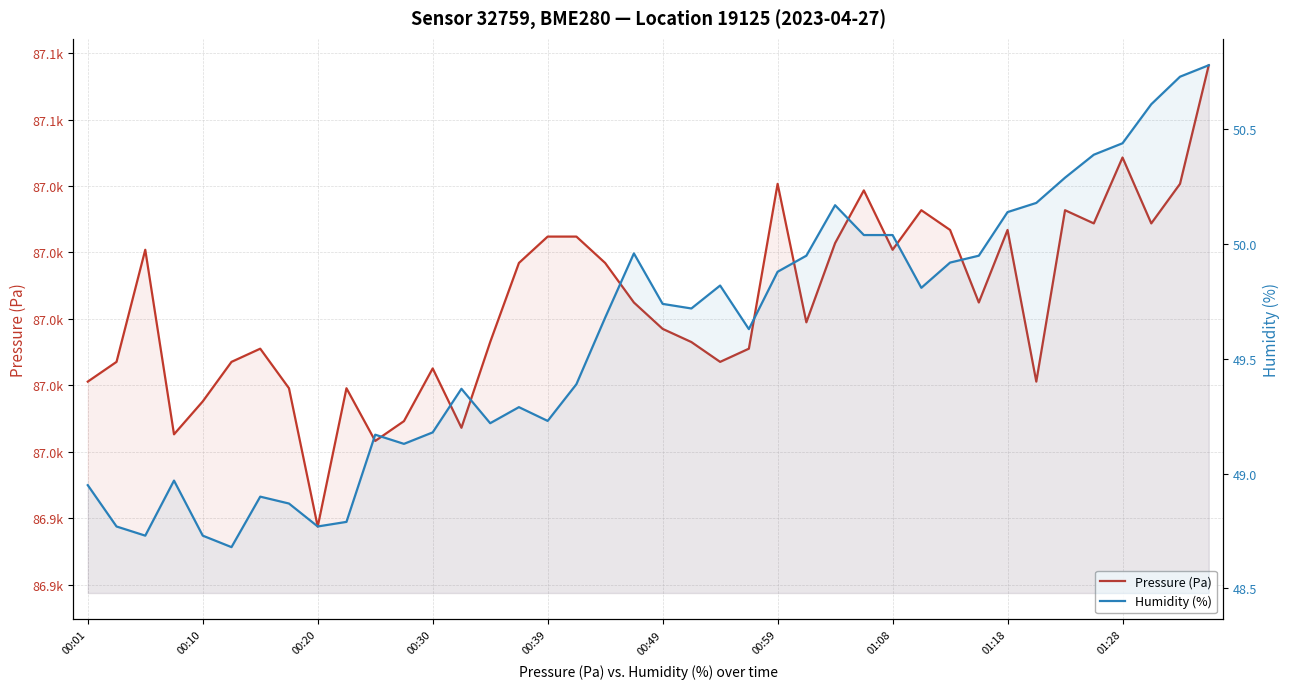

At 33, list the series in order from largest to smallest.

Pressure (Pa), Humidity (%)